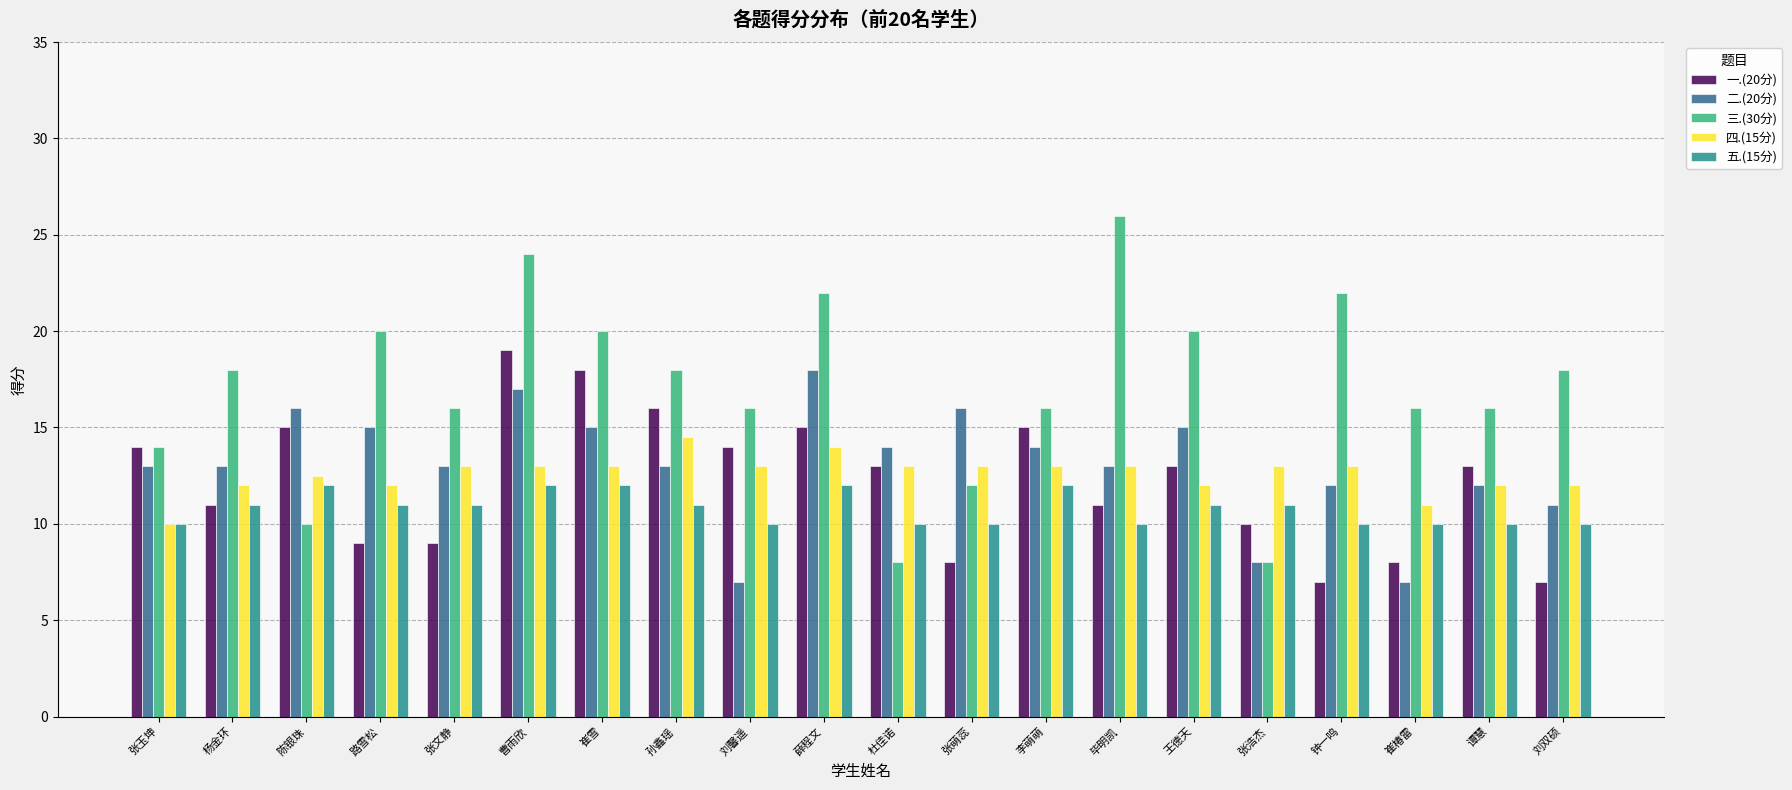

True or false: 一.(20分) has a value of 3.9 at 钟一鸣.

False